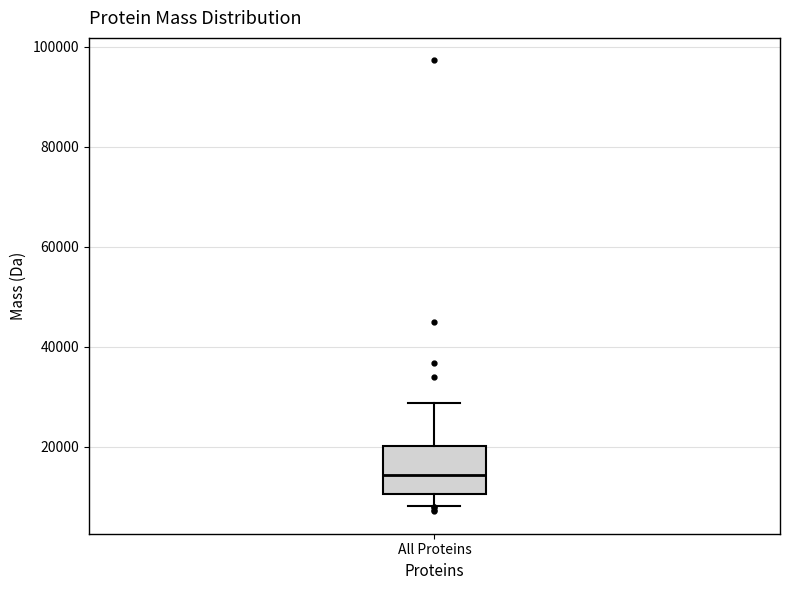

Read this box plot against the y-axis: the position of the median line, the range covered by the box, and the ends of both whiskers. The values are not printed on the chart, so give them approximately, as read against the axis.

median 14000, box 10000 to 20000, whiskers 8000 to 28000